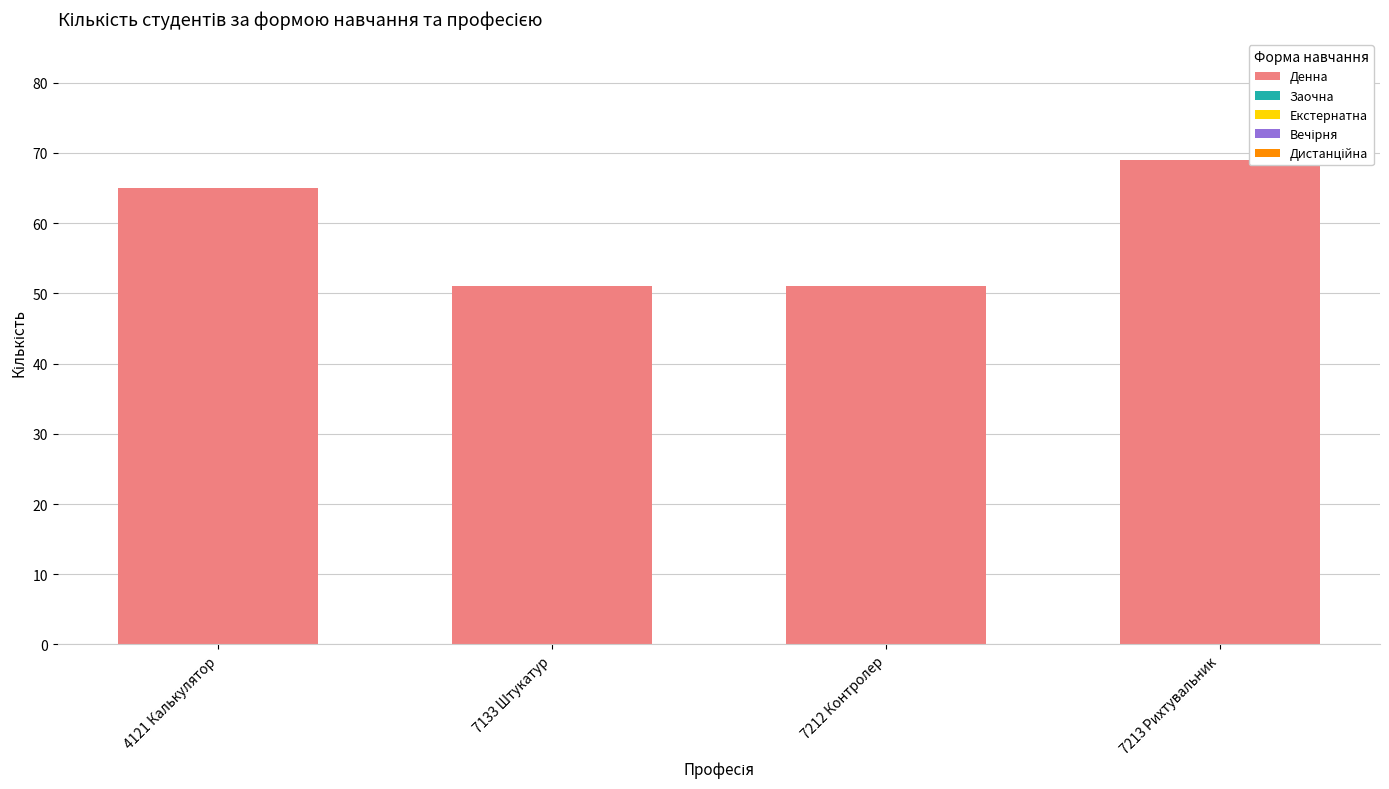

Which has a higher value, 7212 Контролер or 7213 Рихтувальник?

7213 Рихтувальник